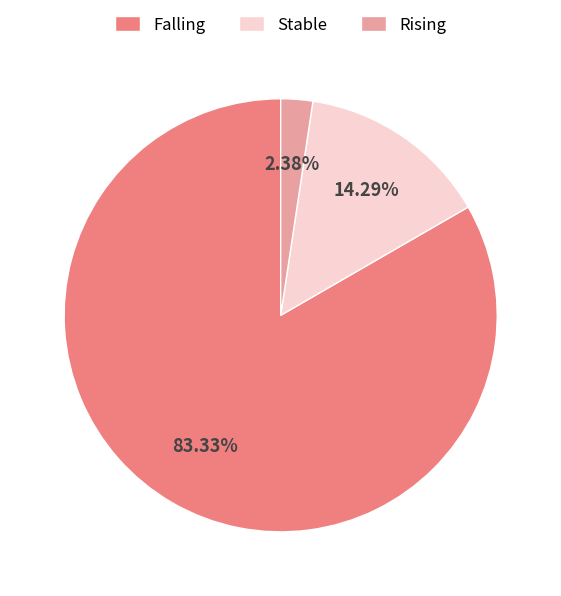

Which slice represents more than half of the pie?

Falling